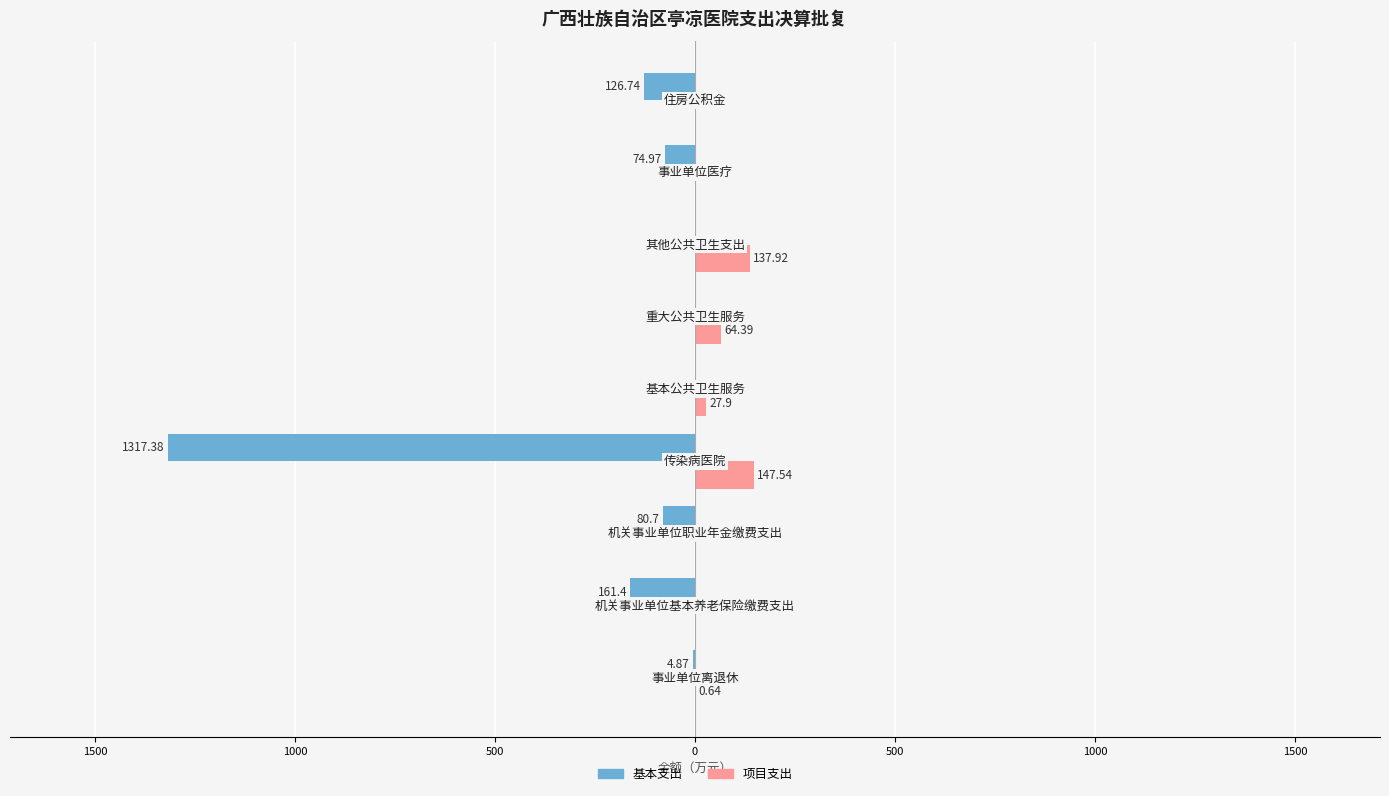

What is the sum of all 基本支出 values?

-1766.1